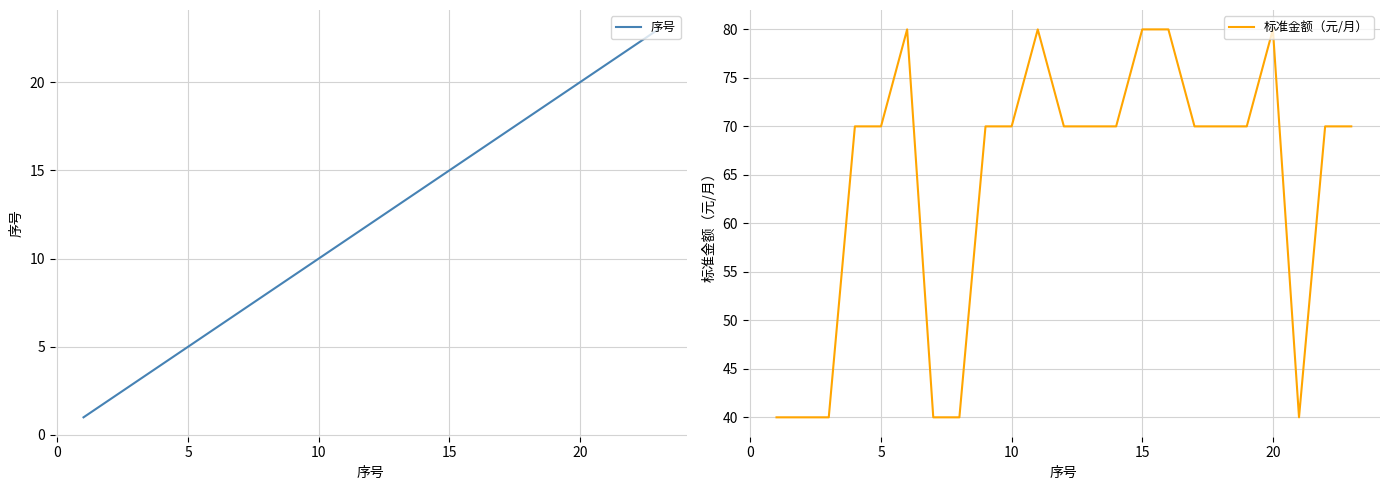

How many data points in 标准金额（元/月） are above 70?

5